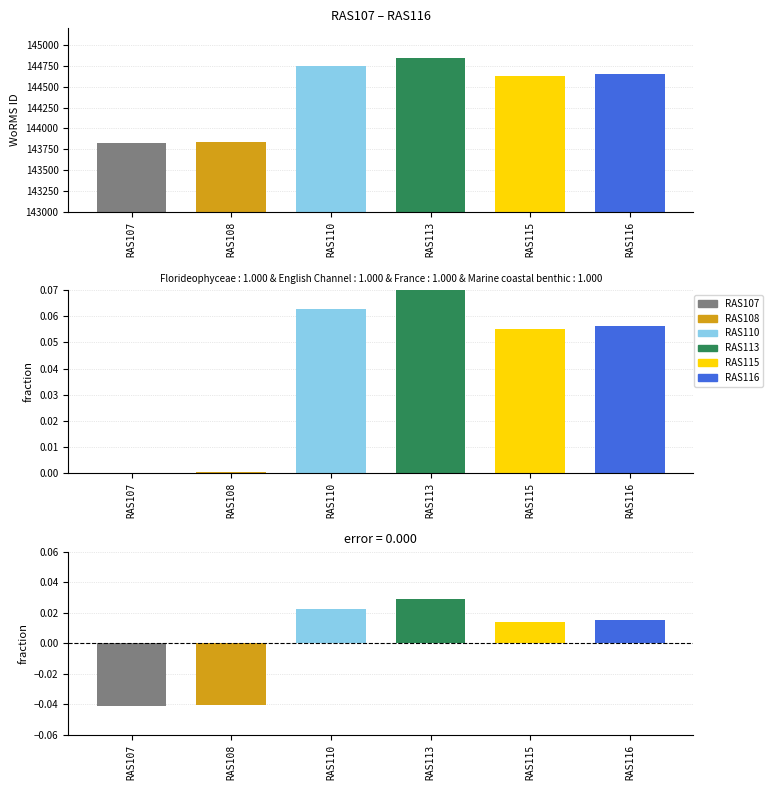

Reading right to left, transcribe all the data shown in this chart.

WoRMS ID: RAS116=144647.0	RAS115=144628.0	RAS113=144847.0	RAS110=144744.0	RAS108=143834.0	RAS107=143828.0
WoRMS ID (normalized): RAS116=0.1	RAS115=0.1	RAS113=0.1	RAS110=0.1	RAS108=0.0	RAS107=0.0
WoRMS ID (diff): RAS116=0.0	RAS115=0.0	RAS113=0.0	RAS110=0.0	RAS108=-0.0	RAS107=-0.0